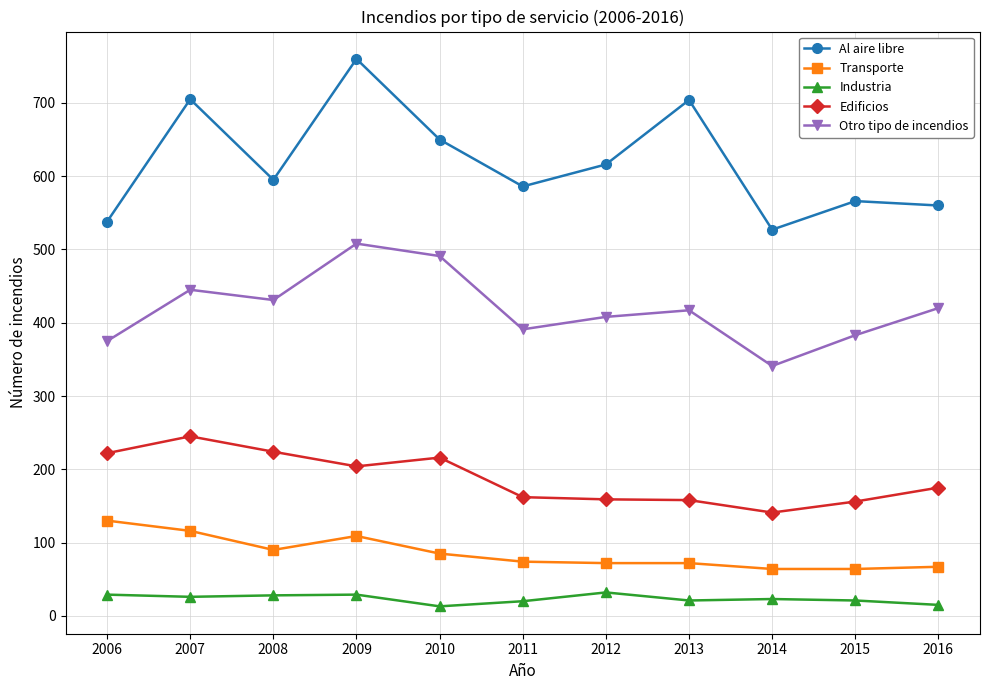

Which series has the largest total across all categories?

Al aire libre